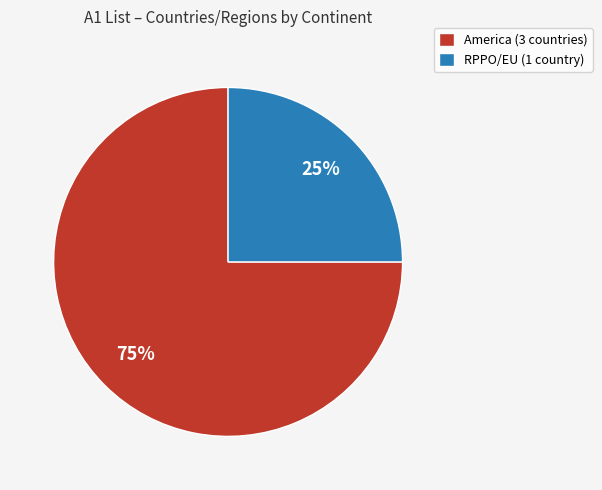

True or false: America (3 countries) accounts for 75% of the total.

True